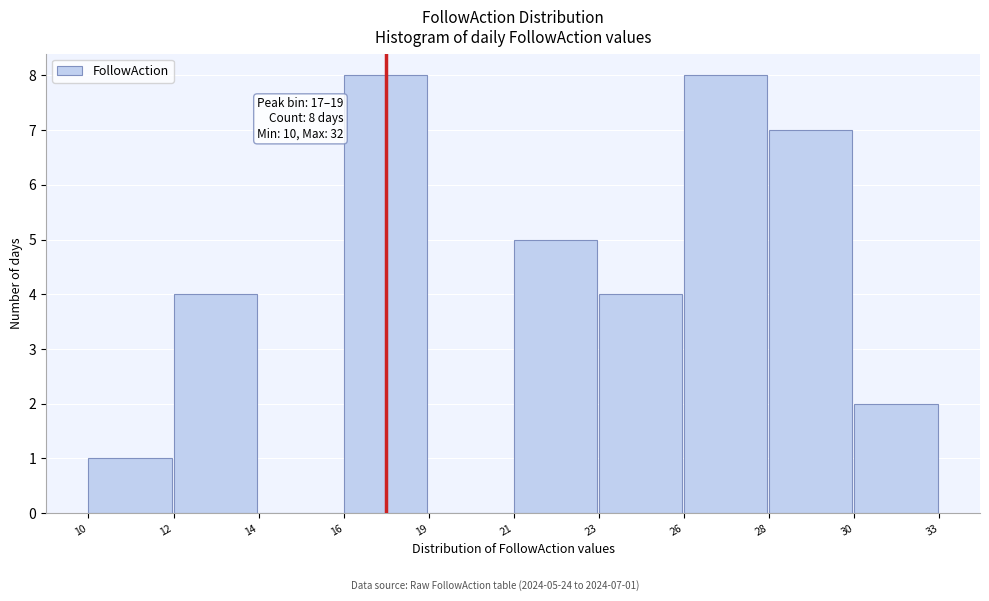

Reading right to left, transcribe all the data shown in this chart.

30=2	28=7	26=8	23=4	21=5	19=0	16=8	14=0	12=4	10=1